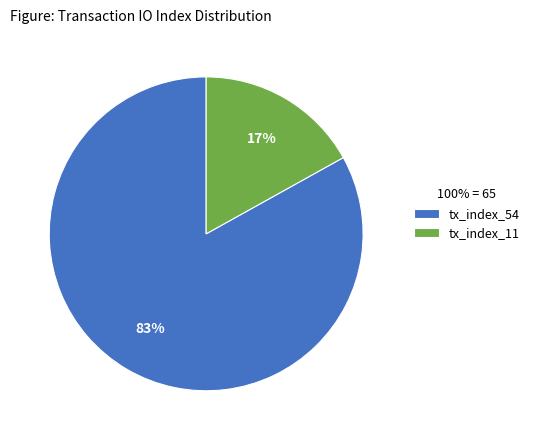

What is the ratio of the value at tx_index_11 to the value at tx_index_54?

0.2